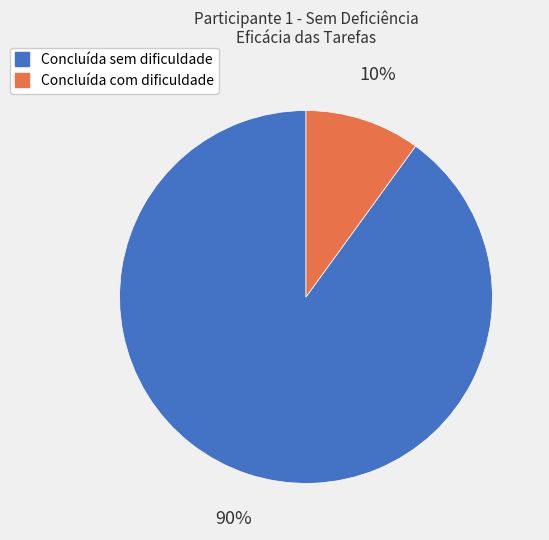

Which has a higher value, Concluída com dificuldade or Concluída sem dificuldade?

Concluída sem dificuldade